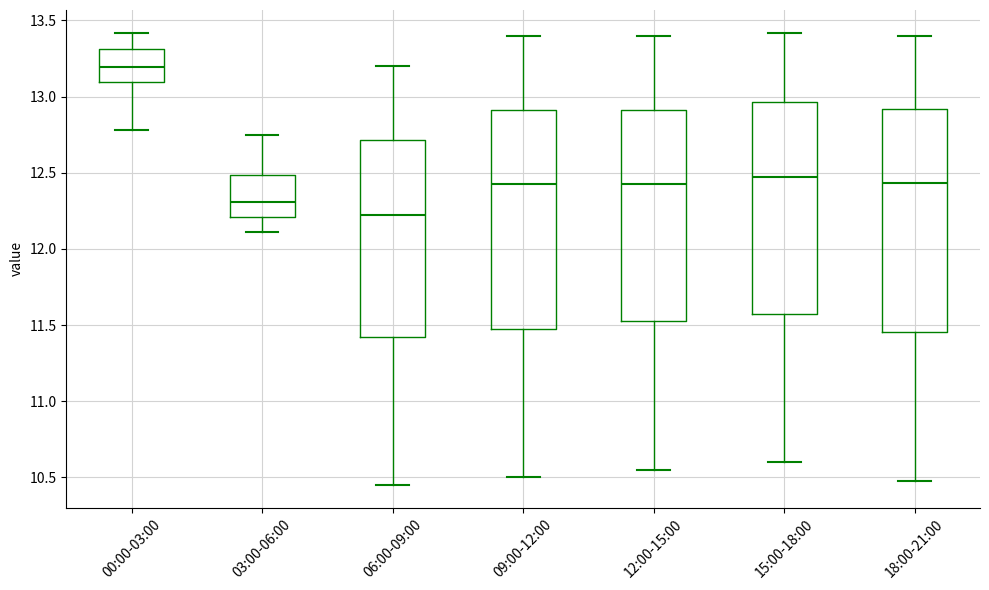

Reading left to right, transcribe this box plot: for each box, give where its median line is, the range the box spans, and where its two whiskers end, as read against the y-axis. The values are not printed on the chart, so give them approximately, as read against the axis.

00:00-03:00: median 13.20, box 13.10 to 13.30, whiskers 12.80 to 13.40
03:00-06:00: median 12.30, box 12.20 to 12.50, whiskers 12.10 to 12.75
06:00-09:00: median 12.25, box 11.45 to 12.70, whiskers 10.45 to 13.20
09:00-12:00: median 12.45, box 11.50 to 12.90, whiskers 10.50 to 13.40
12:00-15:00: median 12.45, box 11.55 to 12.90, whiskers 10.55 to 13.40
15:00-18:00: median 12.50, box 11.60 to 12.95, whiskers 10.60 to 13.40
18:00-21:00: median 12.45, box 11.45 to 12.90, whiskers 10.50 to 13.40